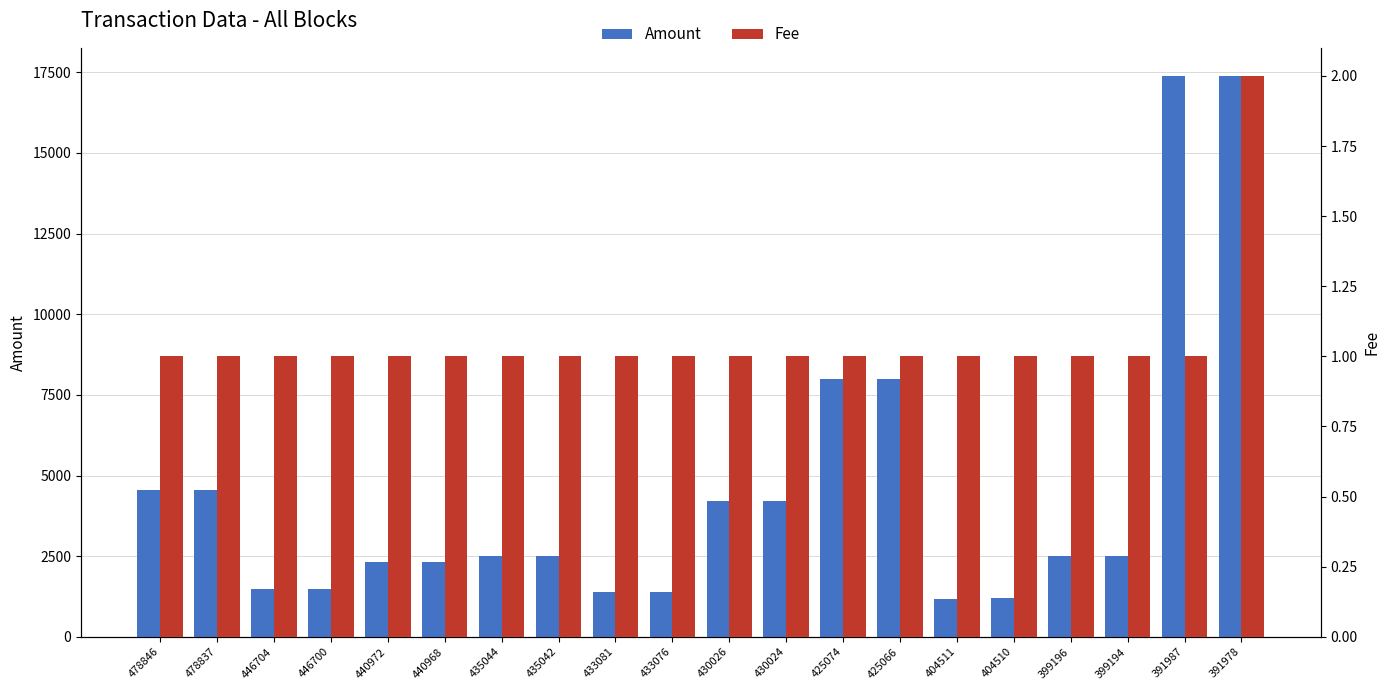

What is the sum of all Amount values?

91124